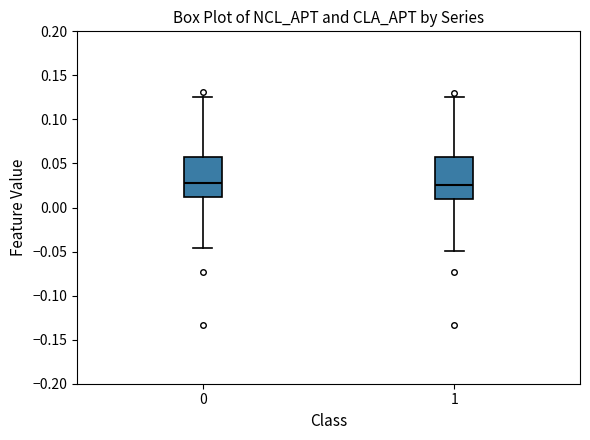

Reading left to right, transcribe this box plot: for each box, give where its median line is, the range the box spans, and where its two whiskers end, as read against the y-axis. The values are not printed on the chart, so give them approximately, as read against the axis.

0: median 0.030, box 0.010 to 0.060, whiskers -0.045 to 0.125
1: median 0.025, box 0.010 to 0.055, whiskers -0.050 to 0.125